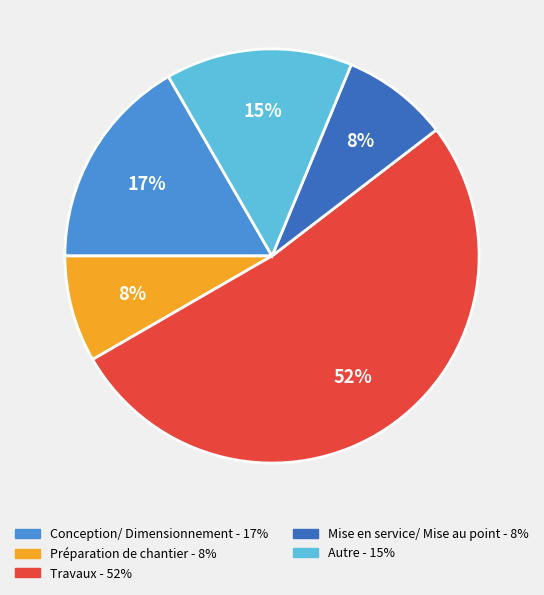

Is there any slice that represents more than half of the pie?

Yes